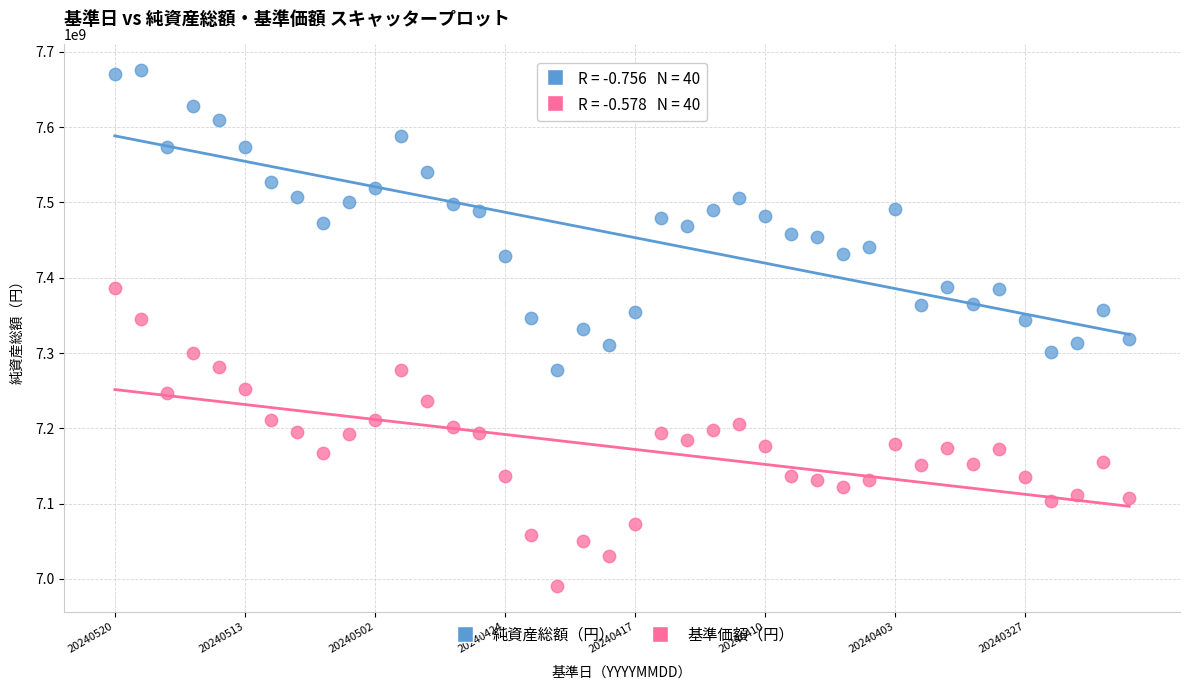

Across all data points, what is the range of Y values (max minus min)?

684506890